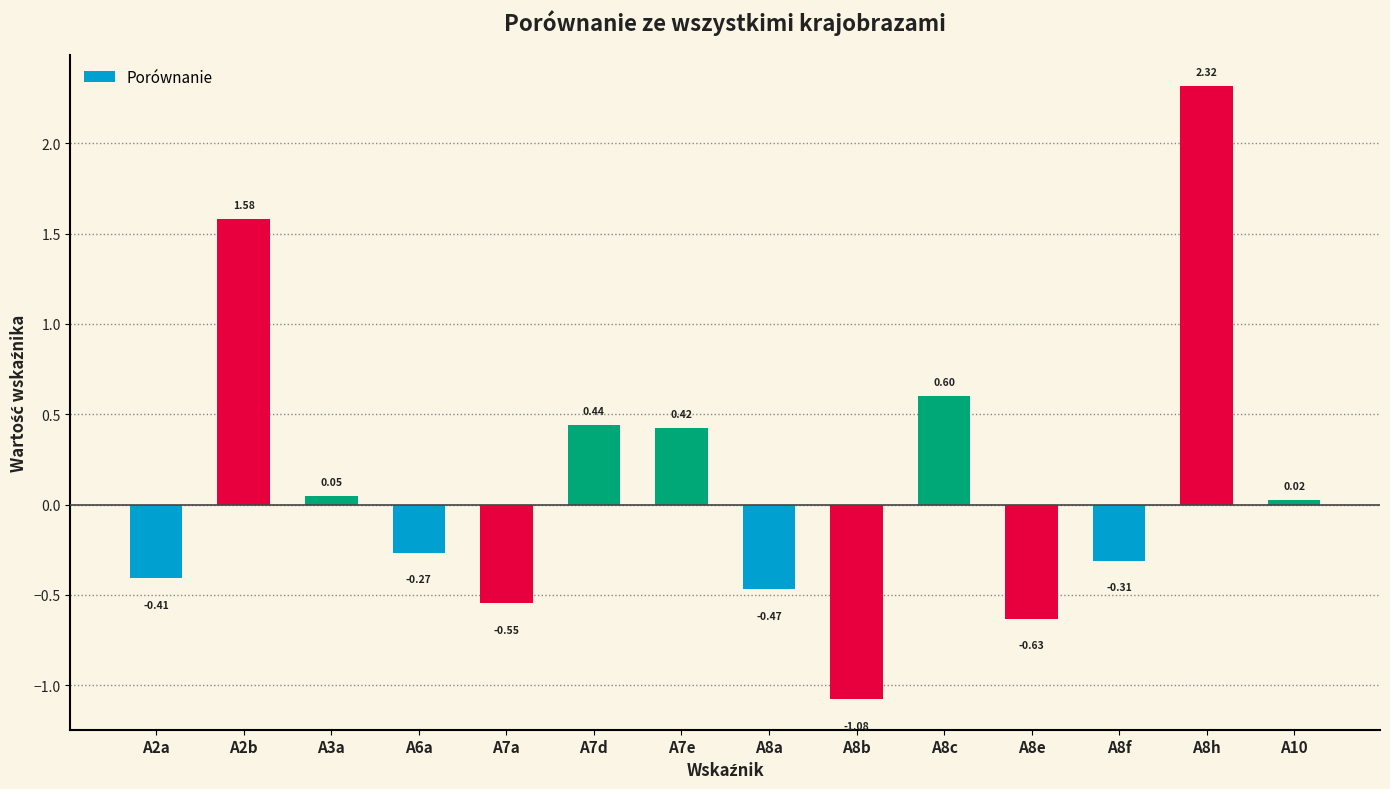

Rank the categories by value from highest to lowest.

A8h, A2b, A8c, A7d, A7e, A3a, A10, A6a, A8f, A2a, A8a, A7a, A8e, A8b